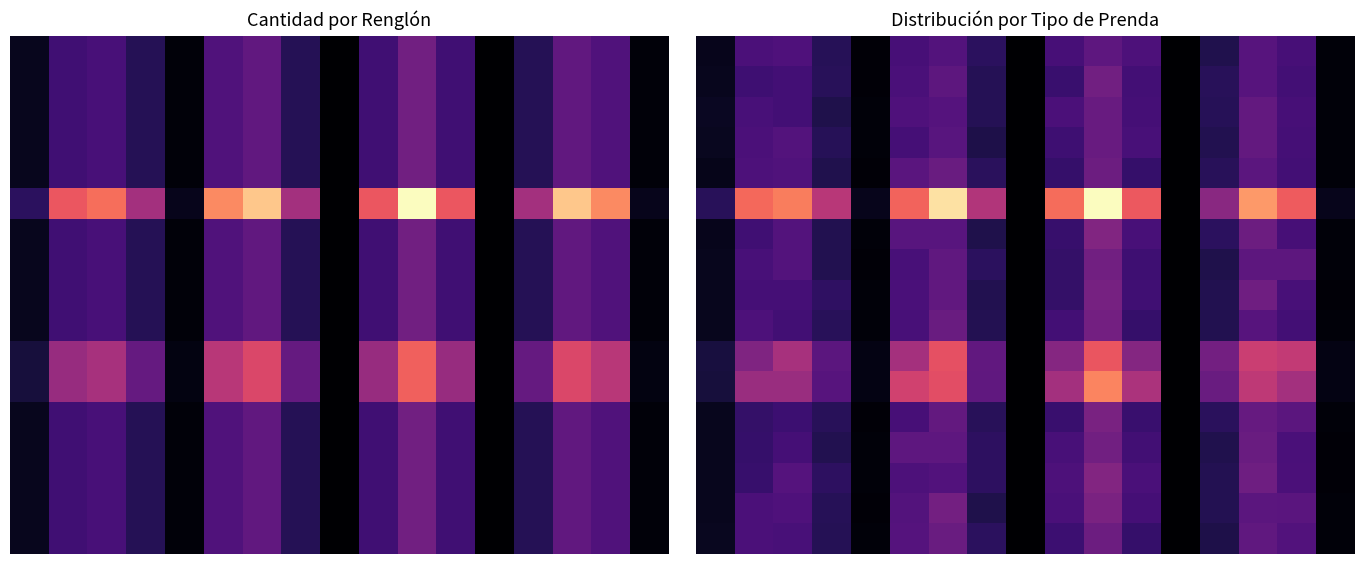

What is the total value across all series at 14?

6.0